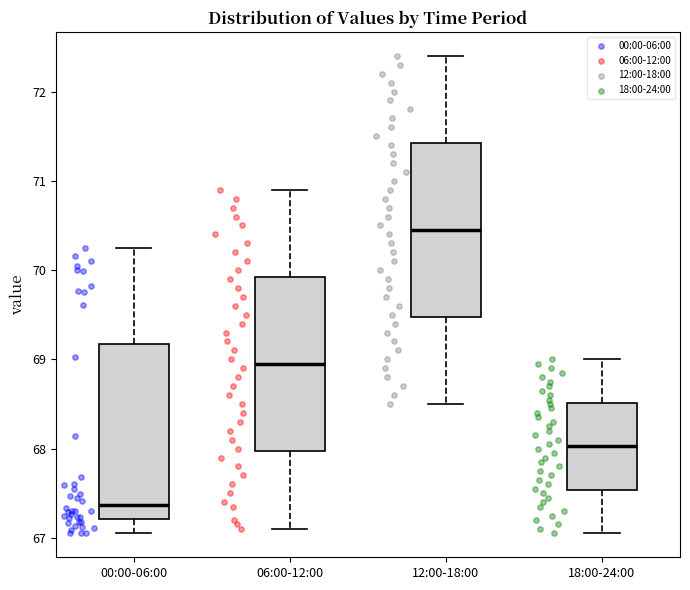

Where is the upper edge of the box for 18:00-24:00 on the y-axis? The values are not printed on the chart, so give them approximately, as read against the axis.

68.5